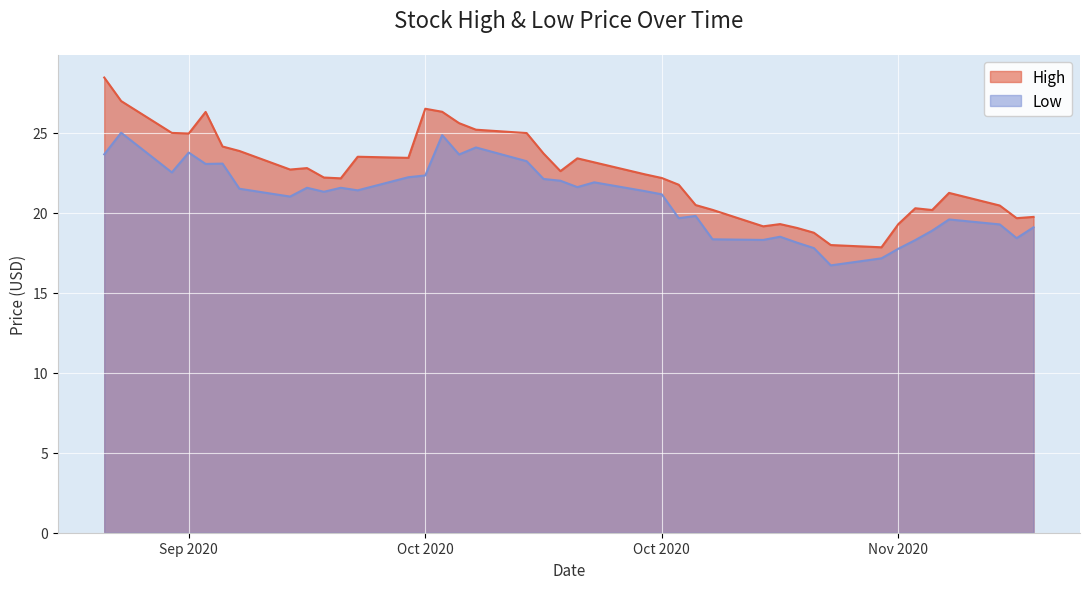

How many values in the Low series are below 21?

16